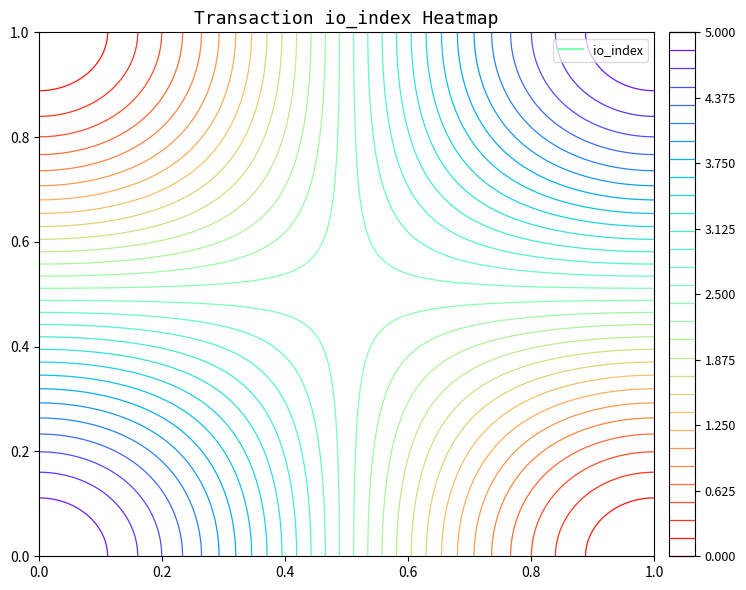

How many data points does each series have?

2